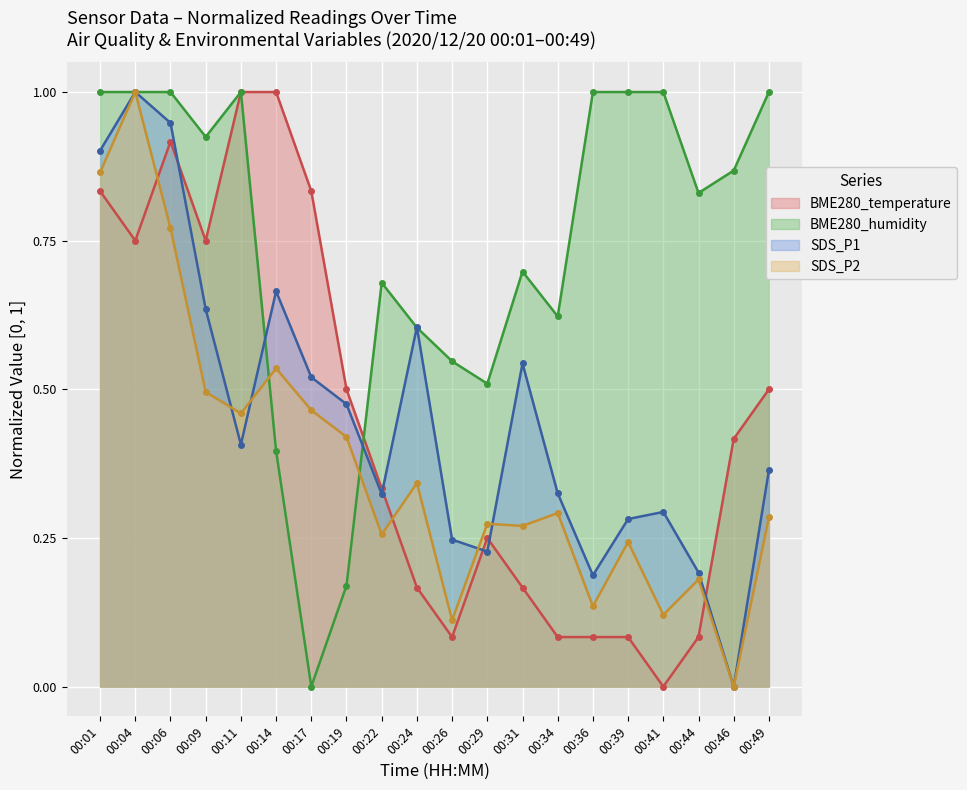

What is the total value across all series at 00:34?

1.3